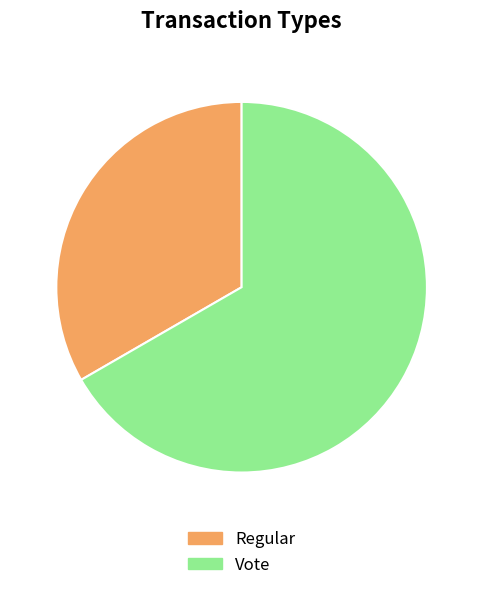

Does Vote account for over 50% of the chart?

Yes